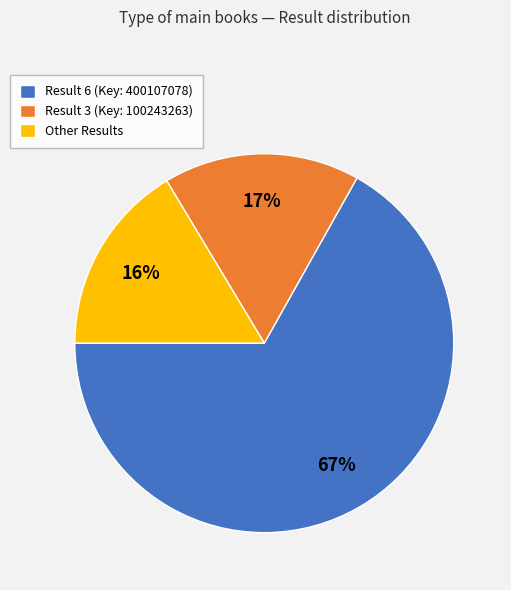

To the nearest percent, what portion does Result 6 (Key: 400107078) represent?

67%